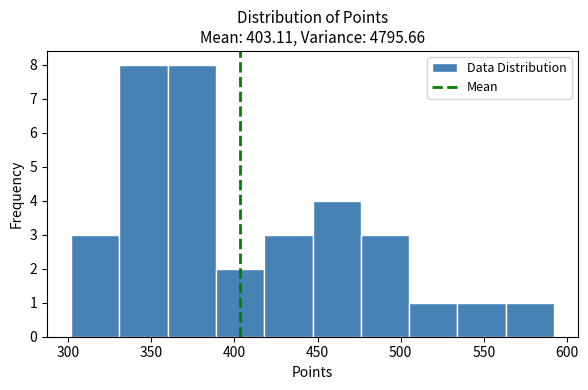

What is the height of the bar covering 360 to 390 on the x-axis? Neither the bar edges nor the heights are printed on the chart, so give them approximately, as read against the axes.

8